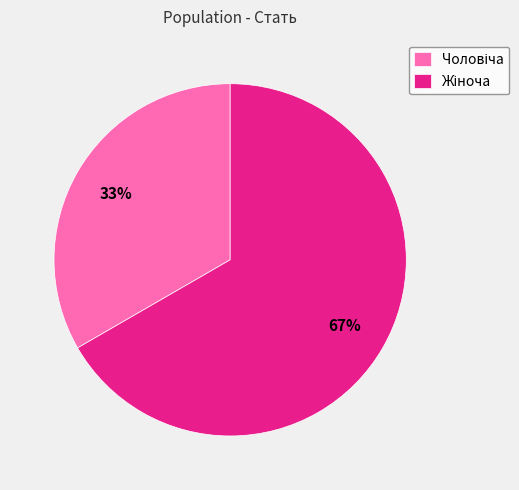

To the nearest percent, what is the average slice percentage?

50%